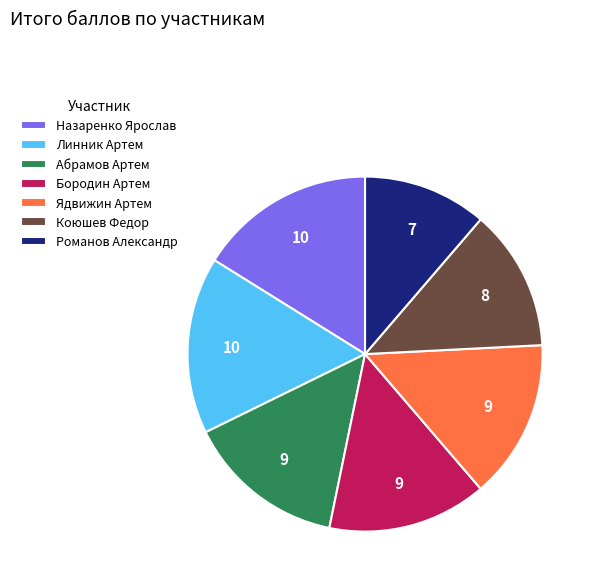

Approximately how many times larger is the value at Бородин Артем compared to Назаренко Ярослав?

0.9